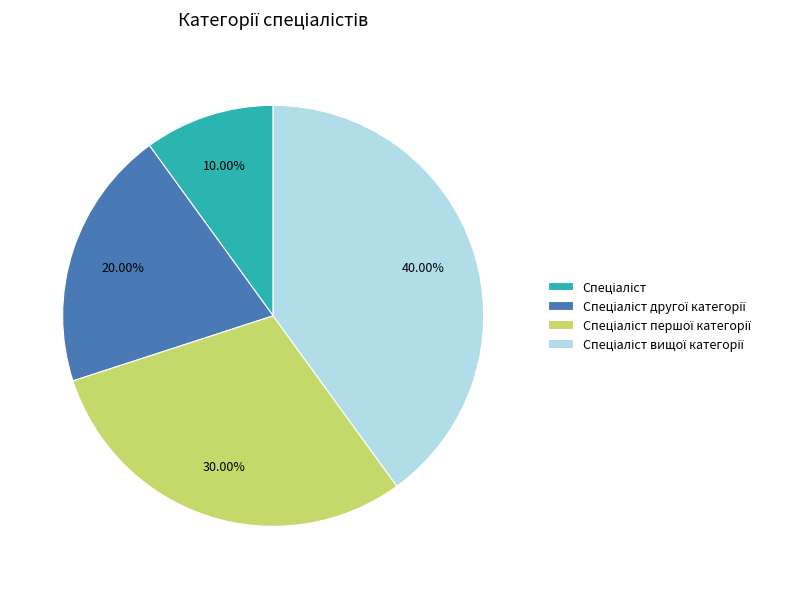

To the nearest percent, what is the difference between the largest and smallest slice percentages?

30%